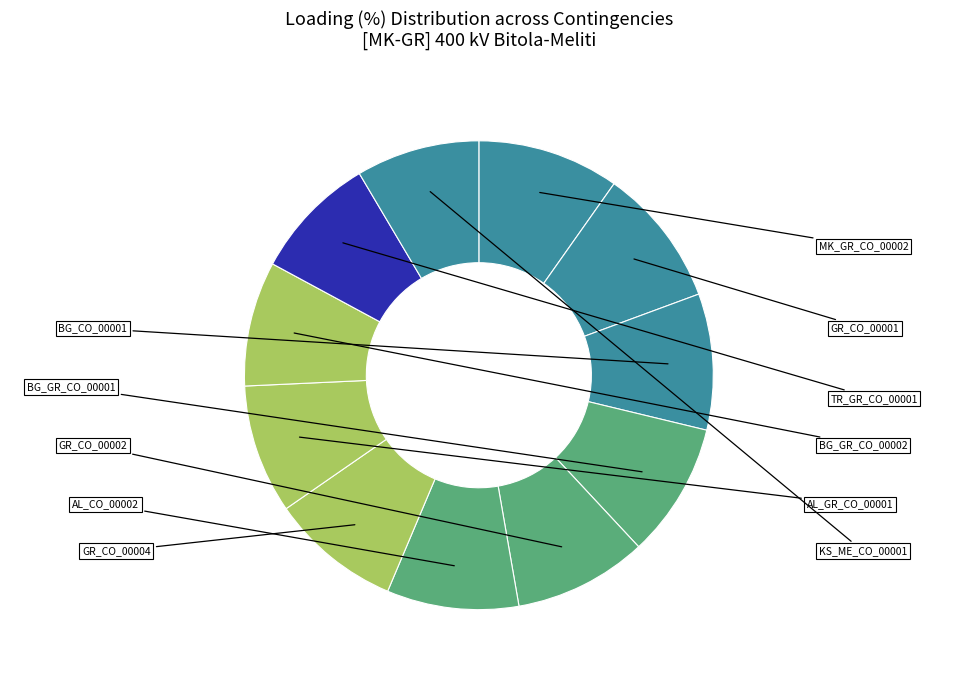

How many segments does this pie chart have?

11